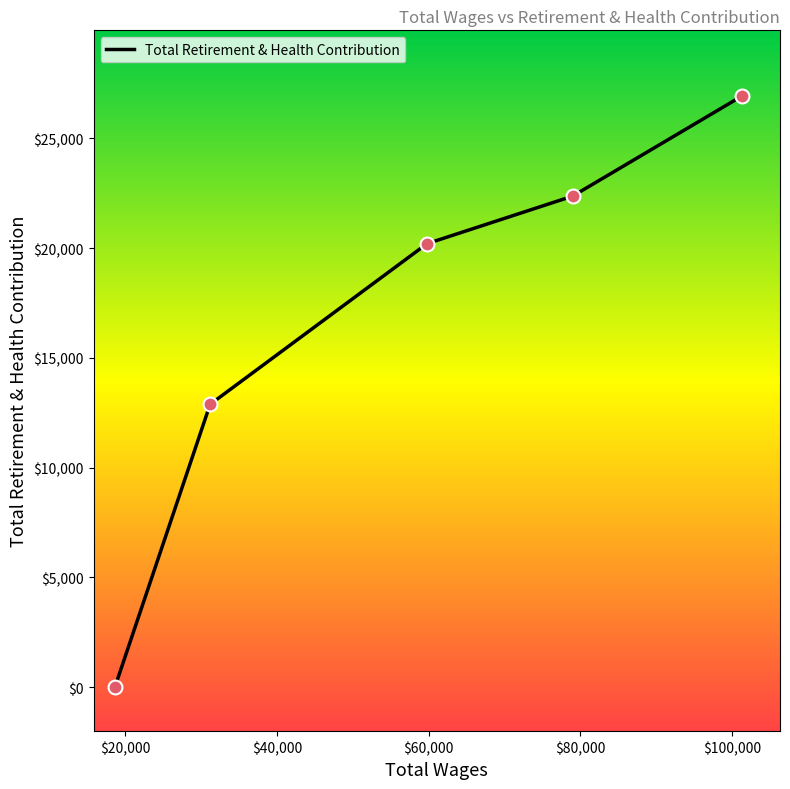

True or false: there are more than 1 points higher than both neighbors.

False